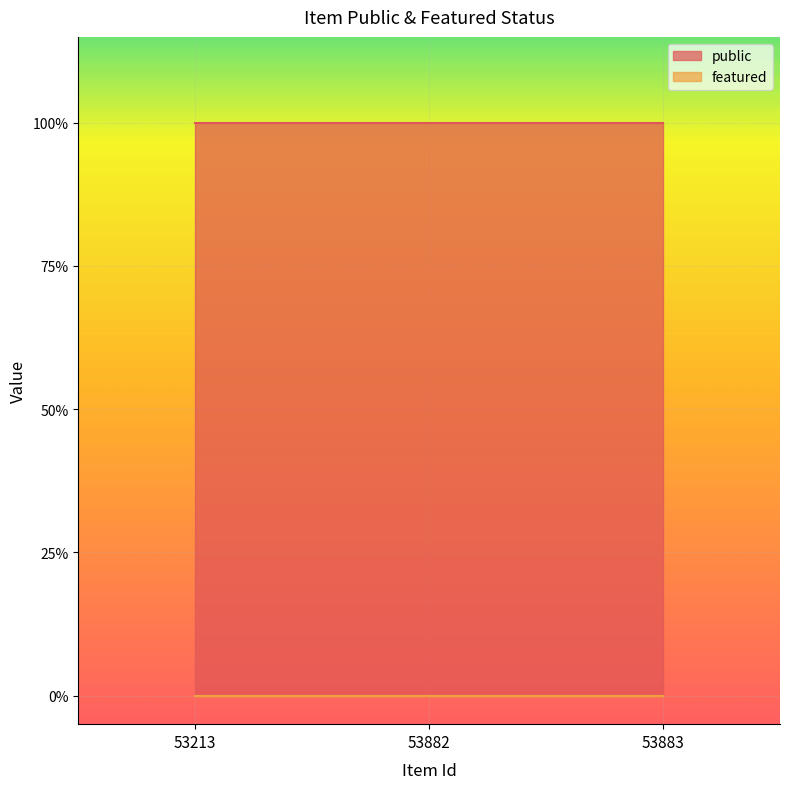

Rank the series at 53882 from lowest to highest value.

featured, public